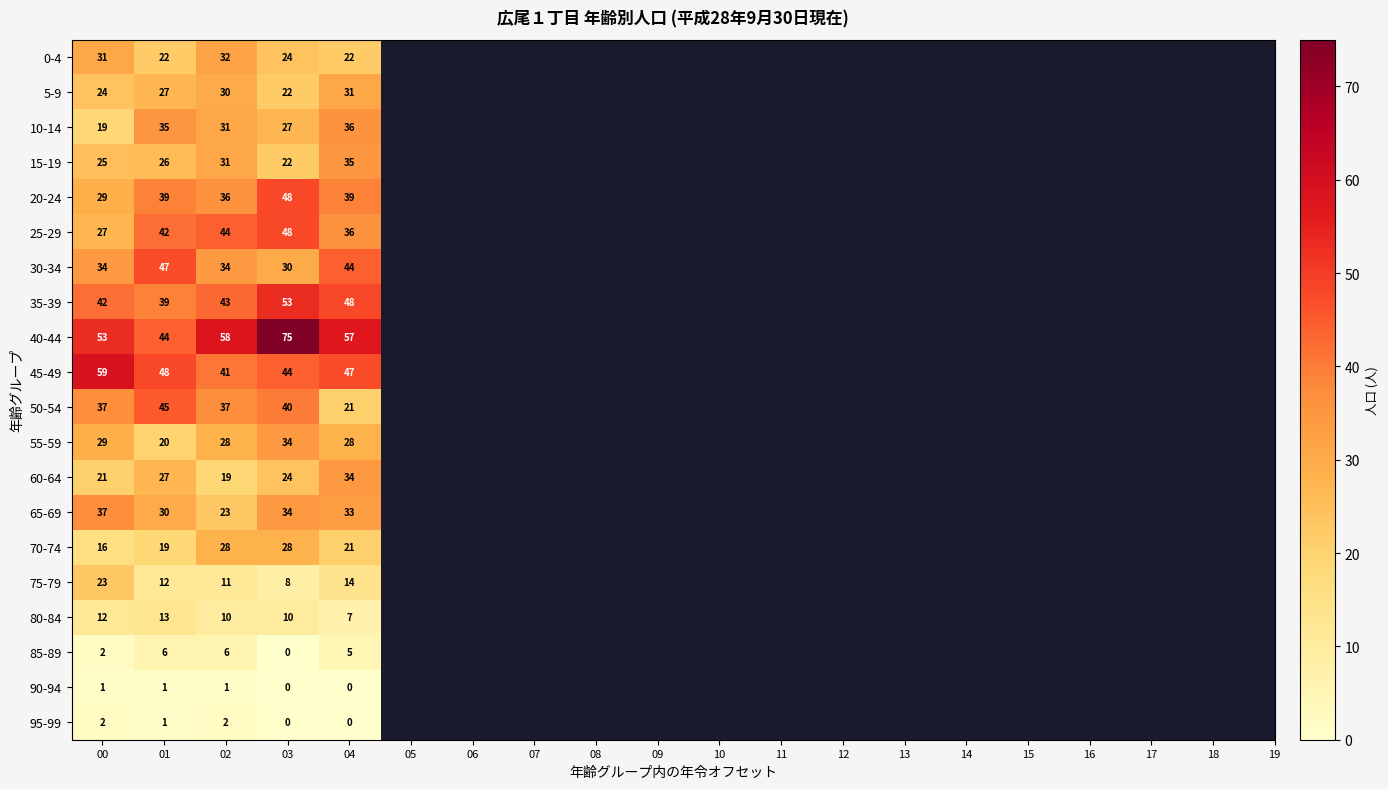

What value does the 50-54 series have at 01?

45